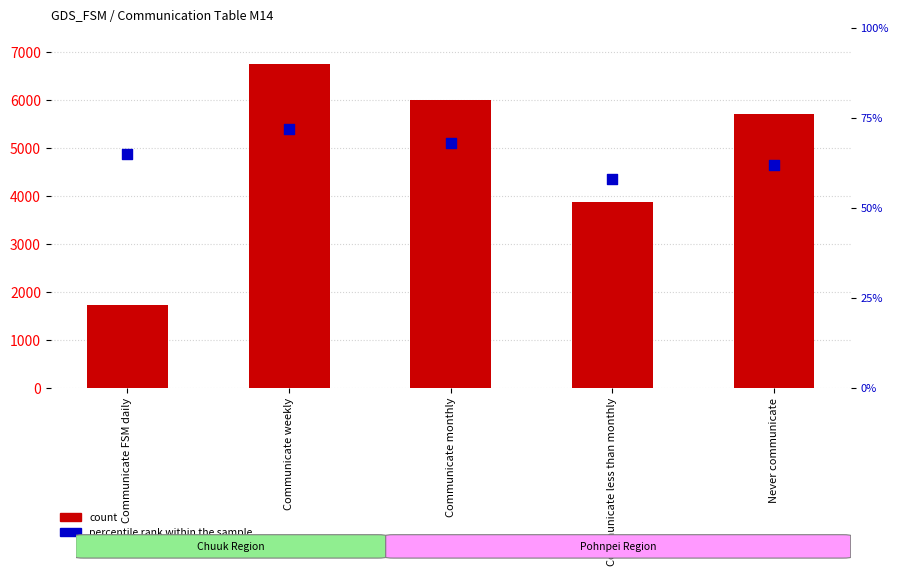

What are all the series names shown in the legend?

count, percentile rank within the sample